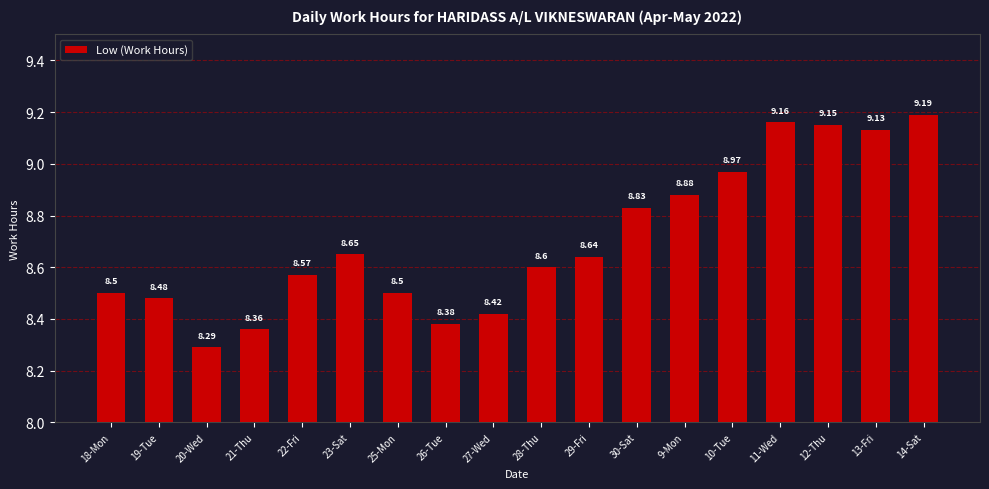

Does the chart contain any negative values?

No